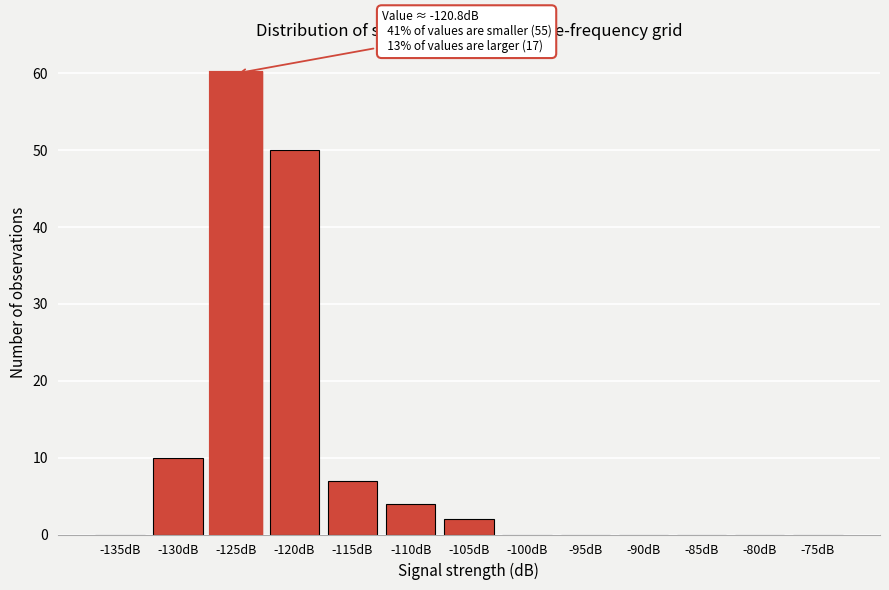

Reading left to right, extract all data points from this chart.

-135dB=0	-130dB=10	-125dB=60	-120dB=50	-115dB=7	-110dB=4	-105dB=2	-100dB=0	-95dB=0	-90dB=0	-85dB=0	-80dB=0	-75dB=0